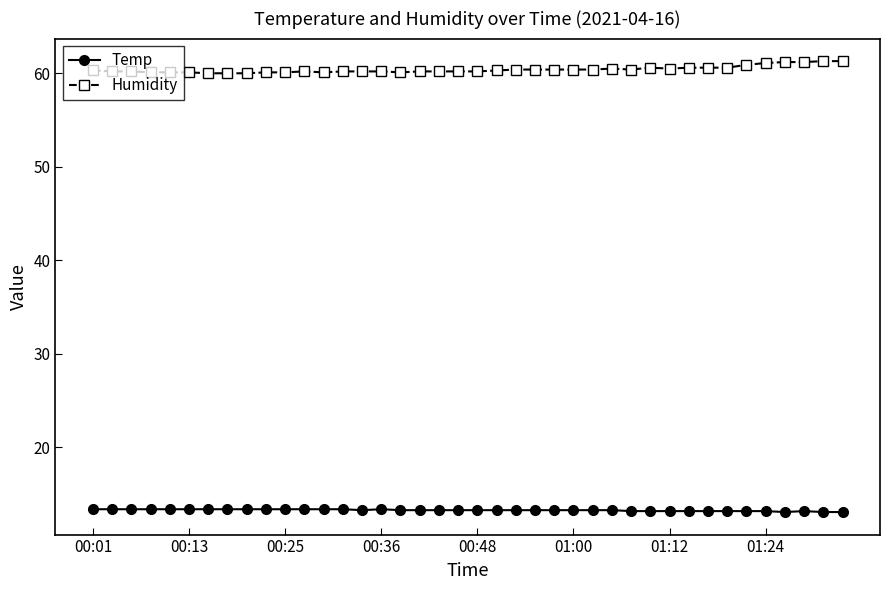

What is the value of the Humidity point at the 29th from the left?

60.4